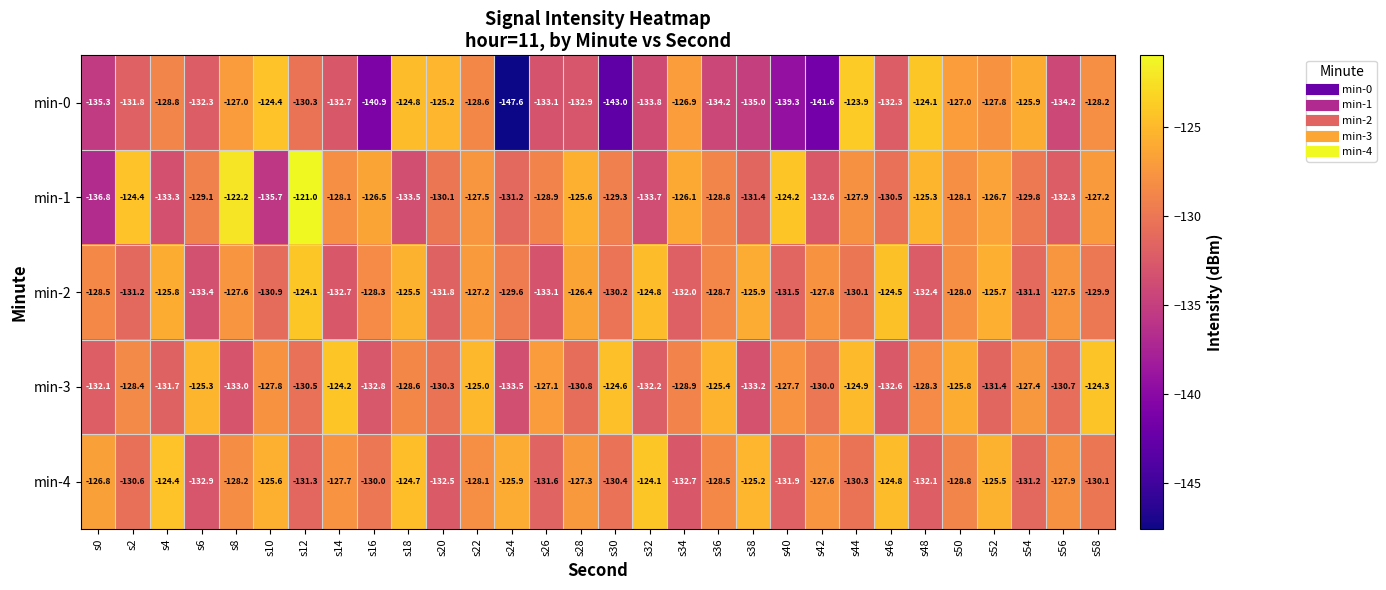

What value does the min-3 series have at s12?

-130.5